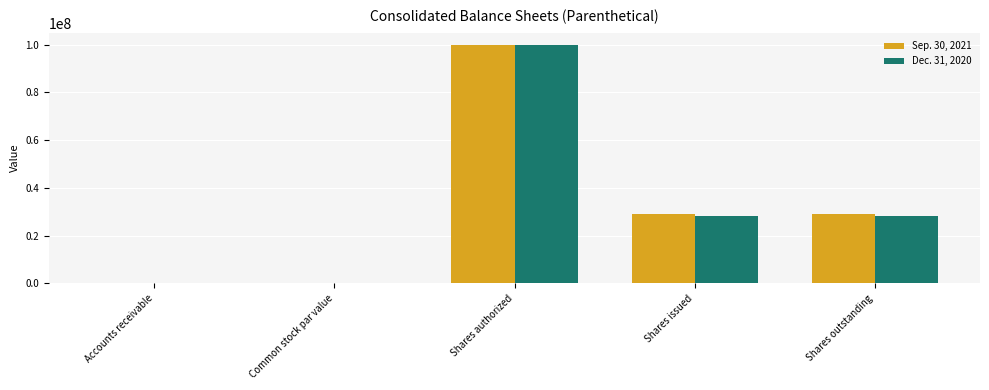

The Sep. 30, 2021 series shows 29057000.0 at Shares issued. True or false?

True